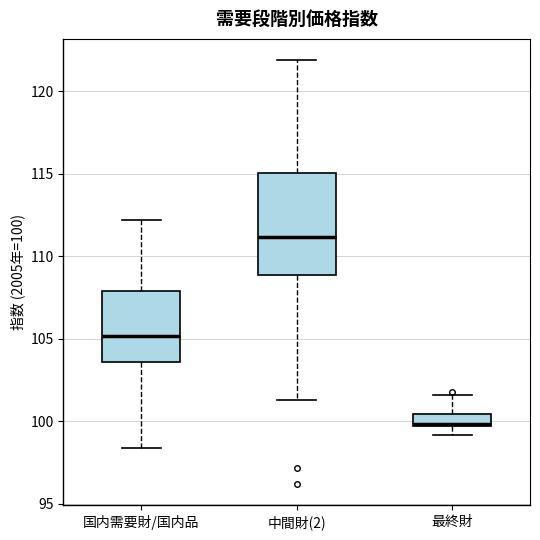

Which box's median line is the highest?

中間財(2)